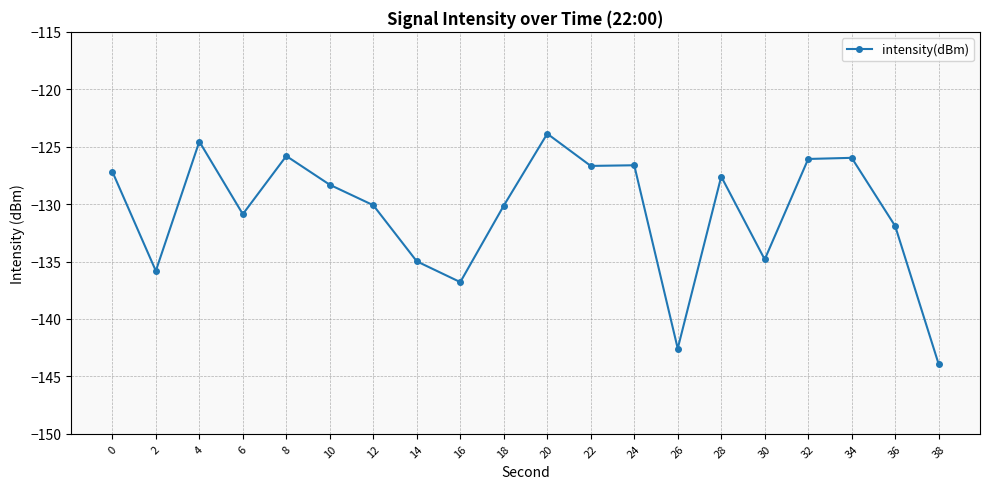

What is the value of the 16th point from the left?

-134.8